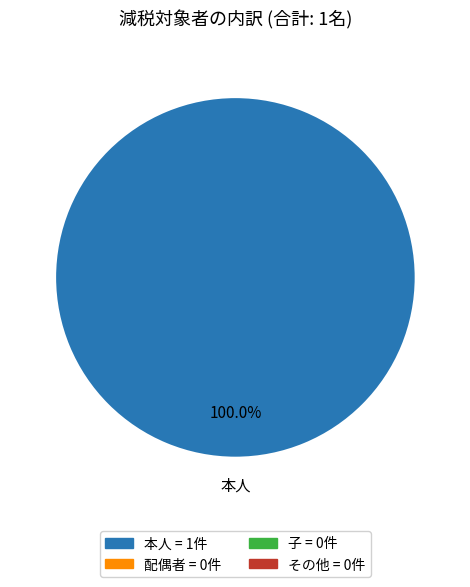

To the nearest percent, what percentage of the pie is 本人?

100%